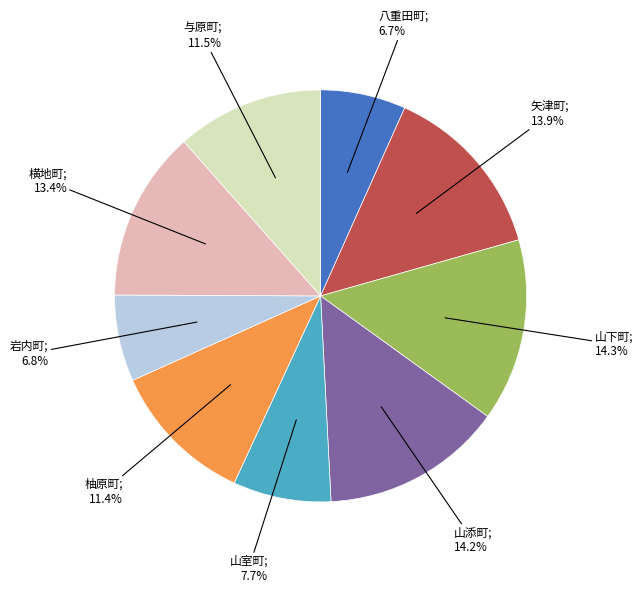

Is there a majority slice in this chart?

No